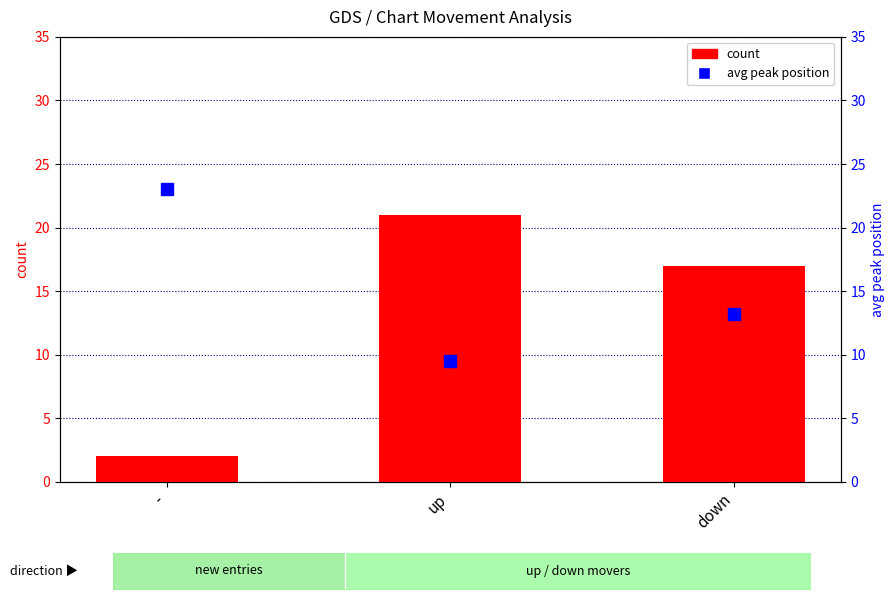

What position from the left is -?

1